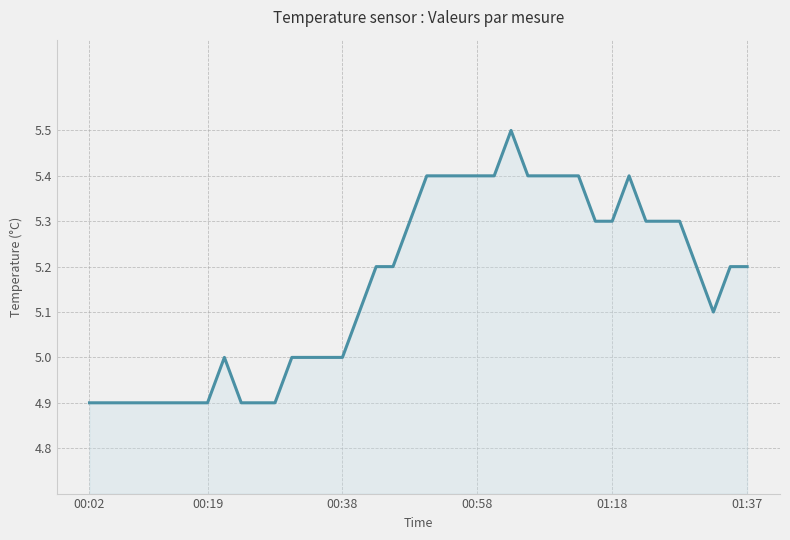

Reading left to right, transcribe all the data shown in this chart.

4.9	4.9	4.9	4.9	4.9	4.9	4.9	4.9	5.0	4.9	4.9	4.9	5.0	5.0	5.0	5.0	5.1	5.2	5.2	5.3	5.4	5.4	5.4	5.4	5.4	5.5	5.4	5.4	5.4	5.4	5.3	5.3	5.4	5.3	5.3	5.3	5.2	5.1	5.2	5.2